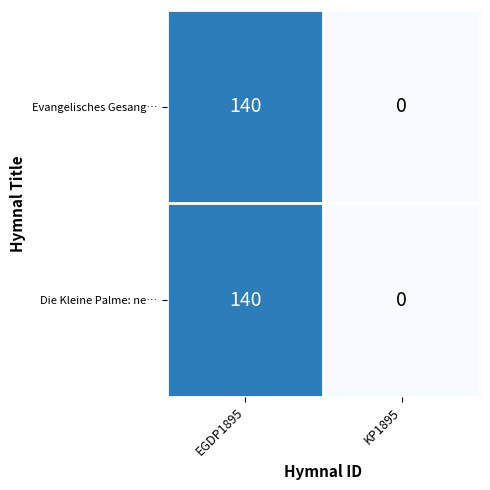

At which category is the sum across all series the highest?

EGDP1895